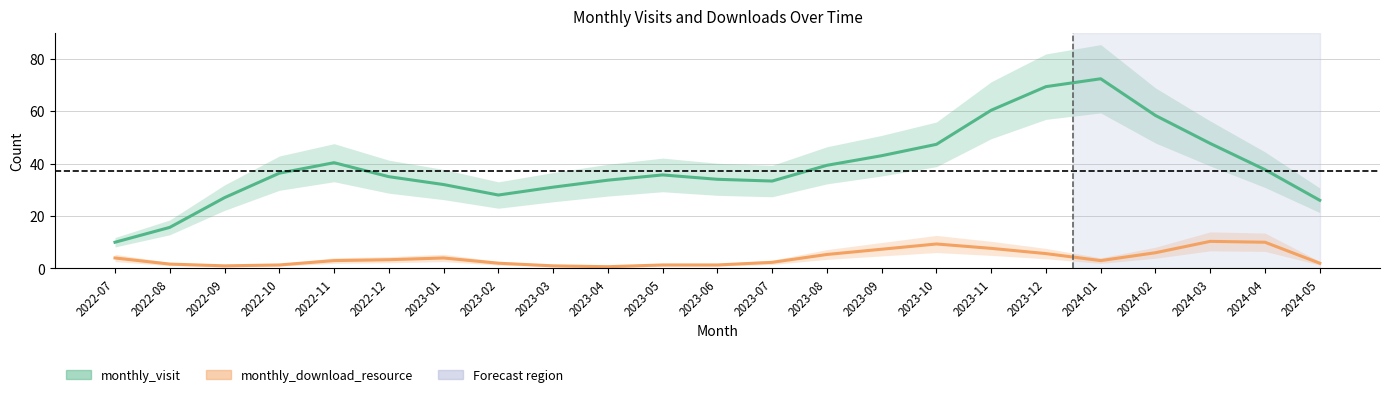

What is the label of the 21st point from the left?

2024-03